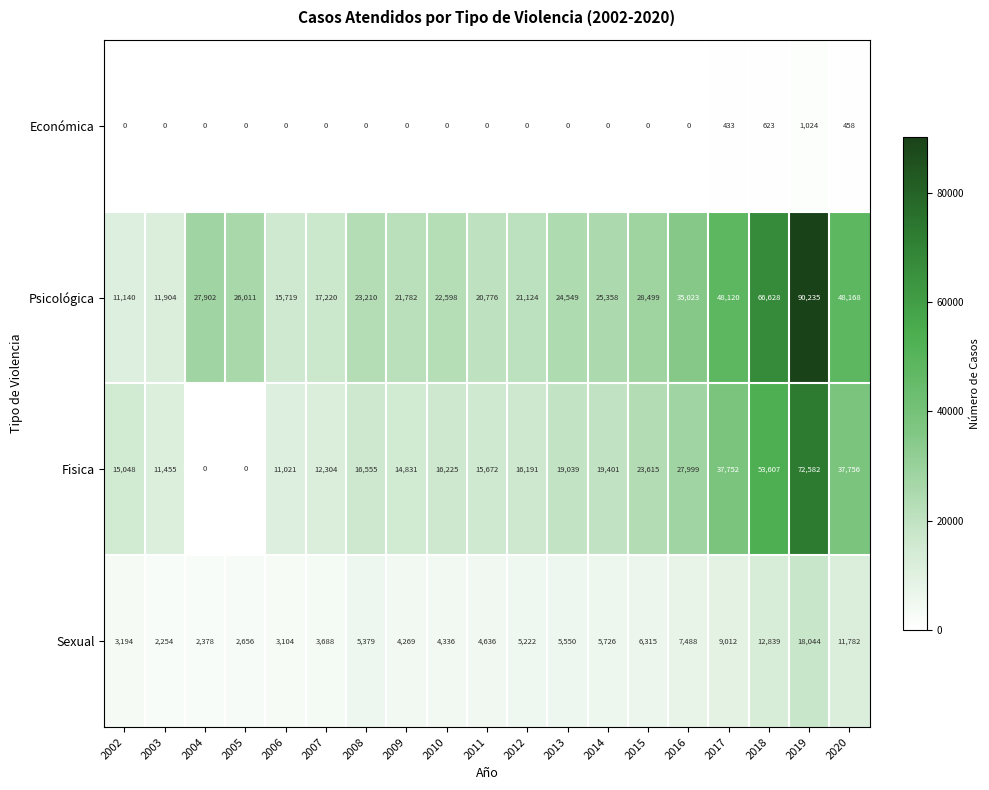

What is the maximum value shown in the chart?

90235